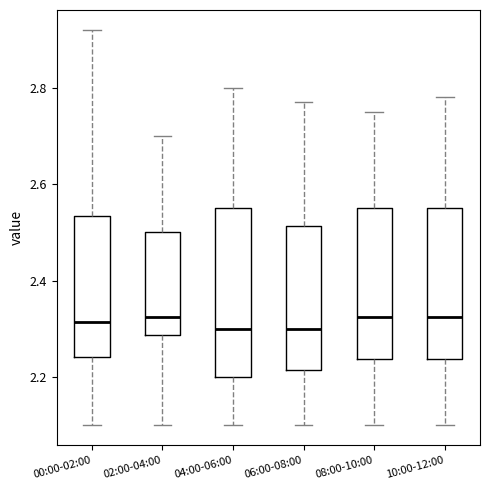

Reading left to right, read every box against the y-axis: the position of its median line, the range the box covers, and the ends of its whiskers. The values are not printed on the chart, so give them approximately, as read against the axis.

00:00-02:00: median 2.32, box 2.24 to 2.54, whiskers 2.10 to 2.92
02:00-04:00: median 2.32, box 2.28 to 2.50, whiskers 2.10 to 2.70
04:00-06:00: median 2.30, box 2.20 to 2.56, whiskers 2.10 to 2.80
06:00-08:00: median 2.30, box 2.22 to 2.52, whiskers 2.10 to 2.78
08:00-10:00: median 2.32, box 2.24 to 2.56, whiskers 2.10 to 2.76
10:00-12:00: median 2.32, box 2.24 to 2.56, whiskers 2.10 to 2.78